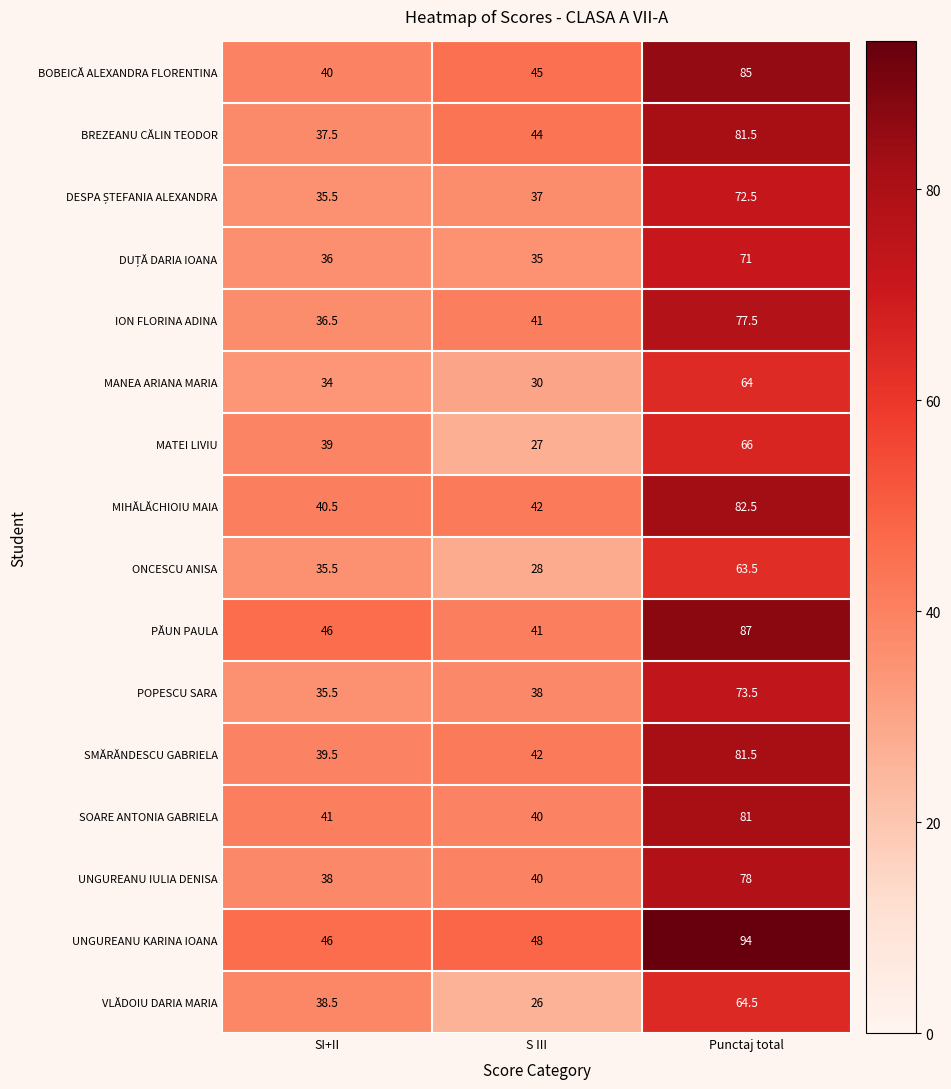

Read the MATEI LIVIU value at SI+II.

39.0